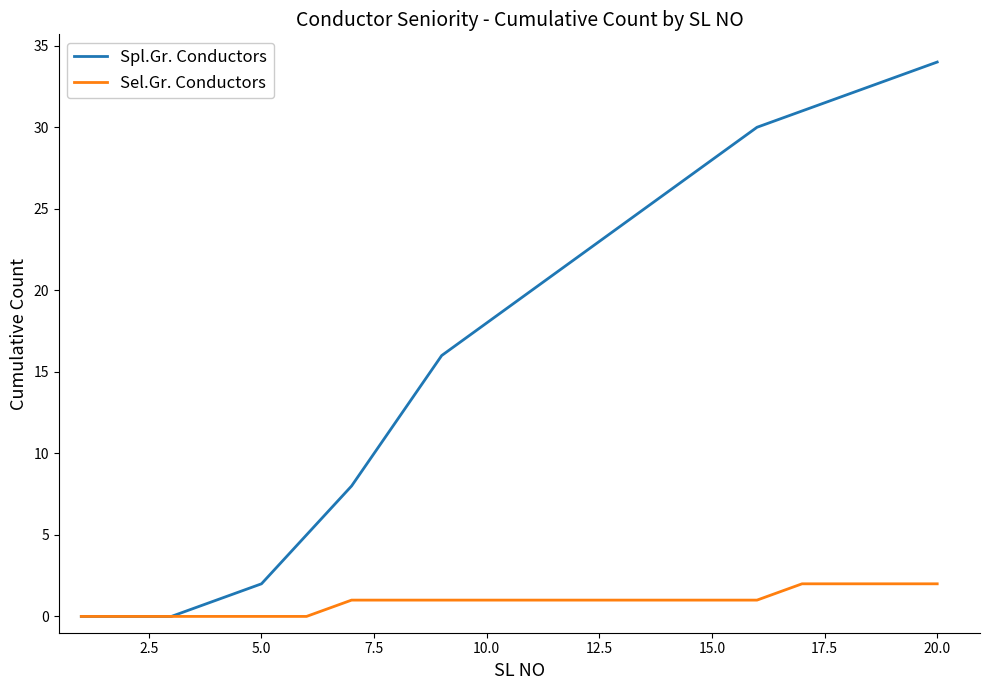

Rank the series by their average value, from lowest to highest.

Sel.Gr. Conductors, Spl.Gr. Conductors